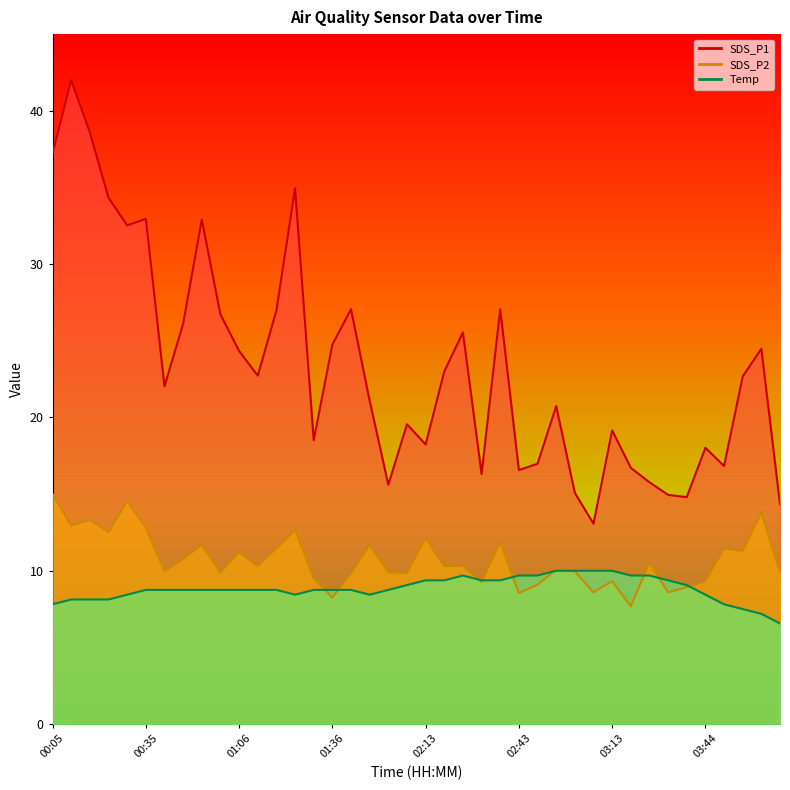

Reading left to right, transcribe all the data shown in this chart.

SDS_P1: 37.2	42.0	38.6	34.3	32.5	33.0	22.0	26.1	32.9	26.7	24.3	22.7	27.0	35.0	18.5	24.8	27.1	21.1	15.6	19.6	18.2	23.0	25.5	16.3	27.1	16.6	17.0	20.7	15.1	13.1	19.2	16.7	15.8	15.0	14.8	18.0	16.8	22.7	24.5	14.3
SDS_P2: 15.0	12.9	13.3	12.5	14.5	12.8	10.0	10.8	11.7	9.9	11.2	10.3	11.5	12.7	9.5	8.2	9.8	11.7	9.9	9.8	12.1	10.3	10.3	9.3	11.9	8.5	9.1	10.1	10.0	8.6	9.3	7.7	10.5	8.6	8.9	9.3	11.5	11.3	13.8	9.9
Temp: 7.8	8.1	8.1	8.1	8.4	8.7	8.7	8.7	8.7	8.7	8.7	8.7	8.7	8.4	8.7	8.7	8.7	8.4	8.7	9.1	9.4	9.4	9.7	9.4	9.4	9.7	9.7	10.0	10.0	10.0	10.0	9.7	9.7	9.4	9.1	8.4	7.8	7.5	7.2	6.6